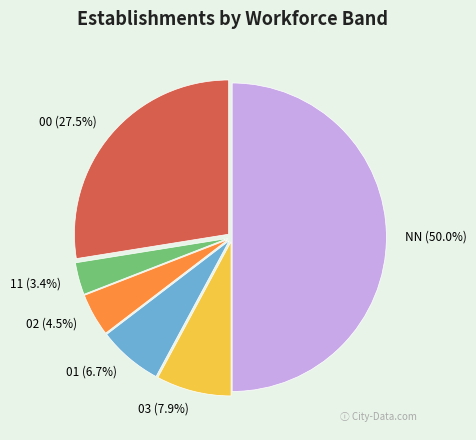

What is the smallest slice in the pie chart?

11